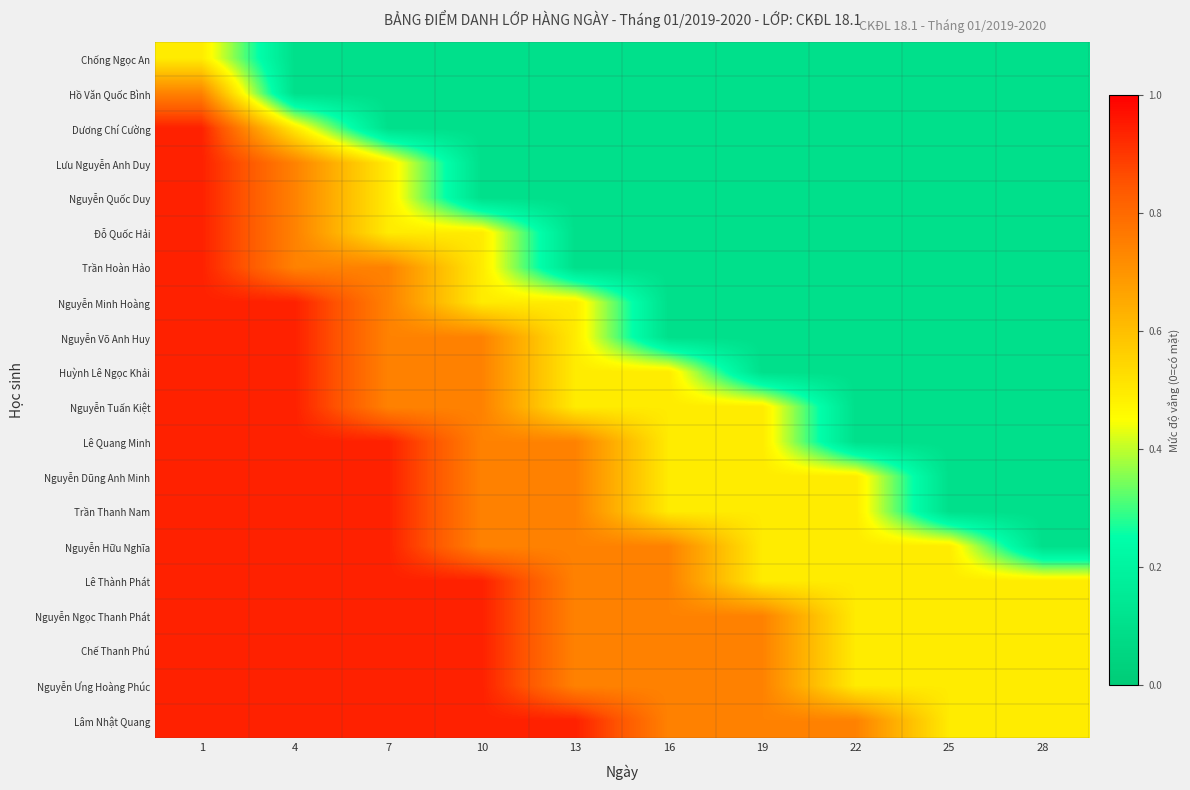

What is the greatest value displayed?

0.9